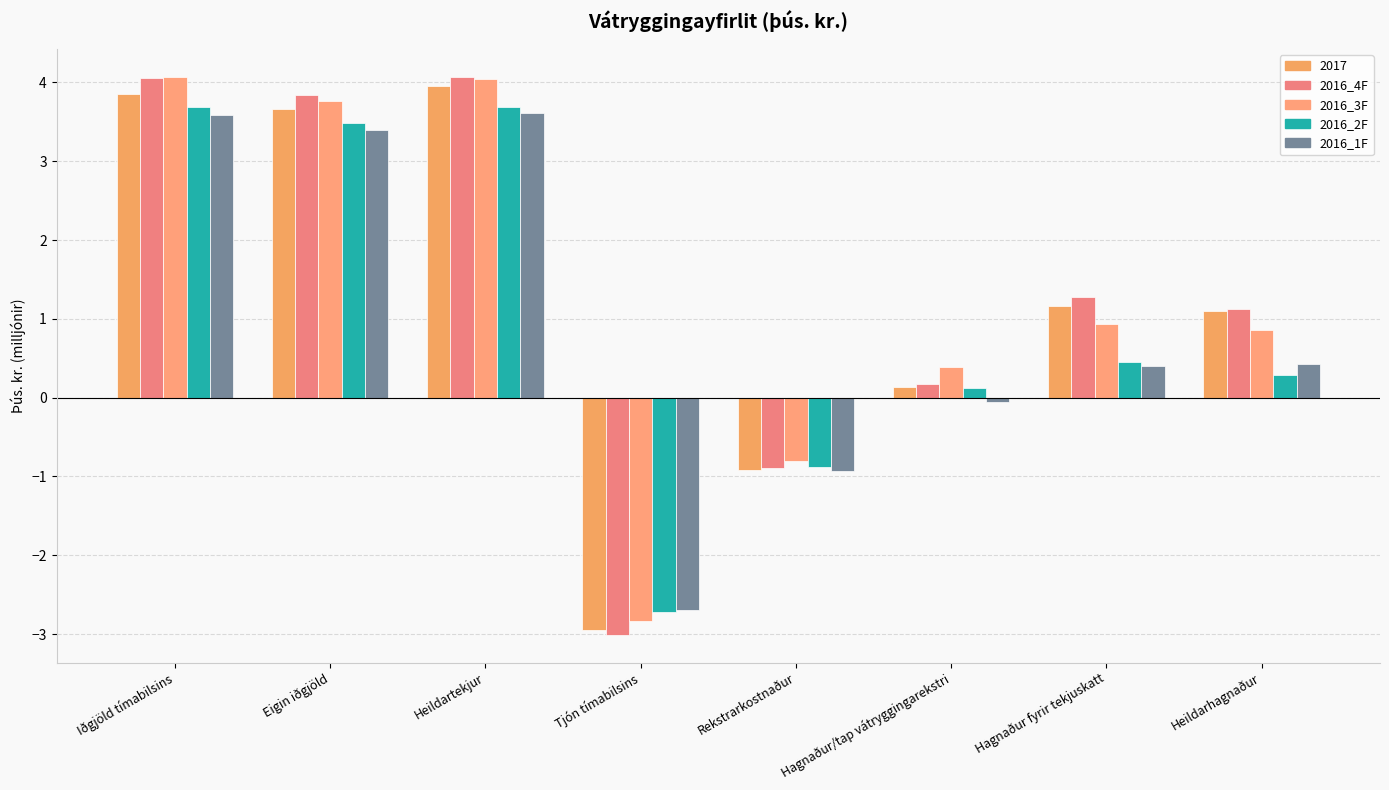

What is the approximate value of 2016_2F at Iðgjöld tímabilsins?

3.7